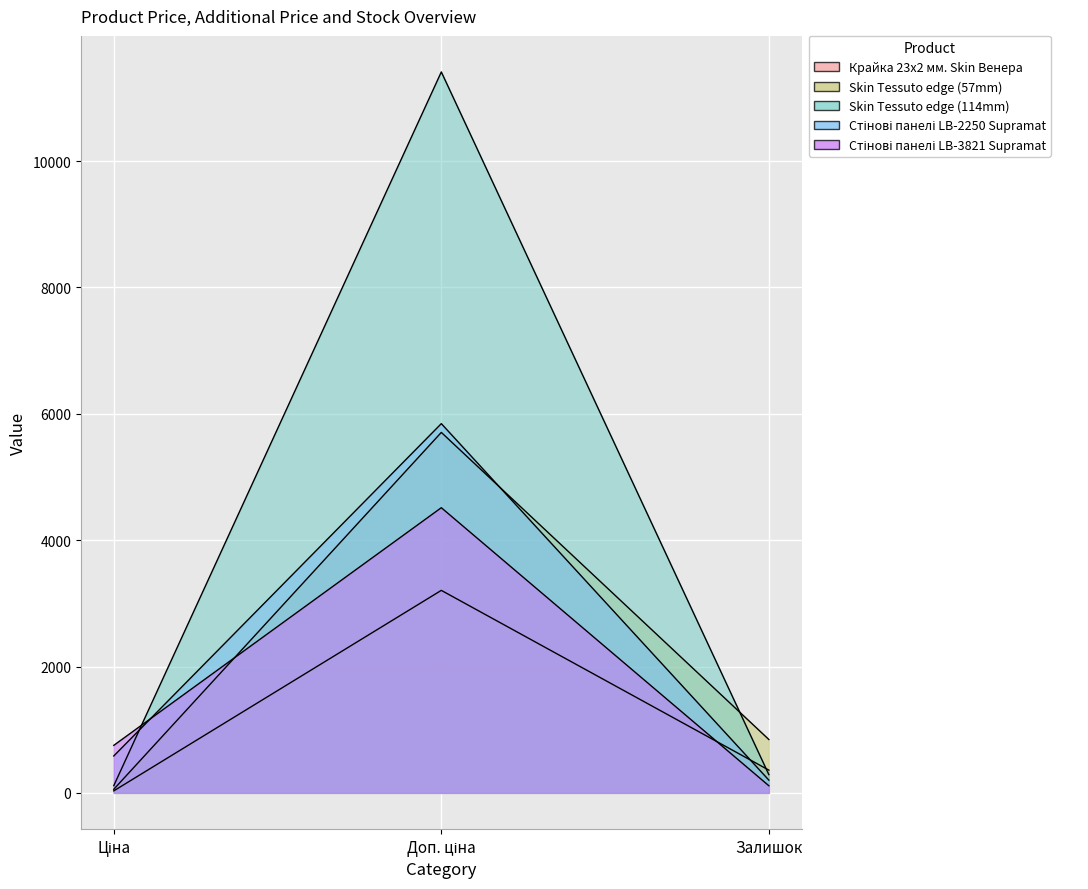

What is the difference between the maximum and minimum values in the Skin Tessuto edge (114mm) series?

11295.9